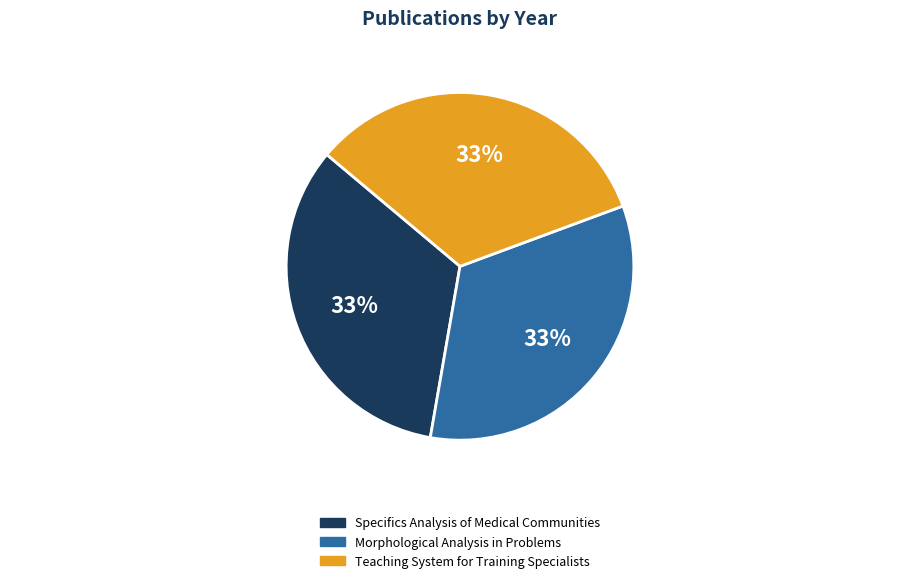

To the nearest percent, what percentage of the pie is Specifics Analysis of Medical Communities?

33%